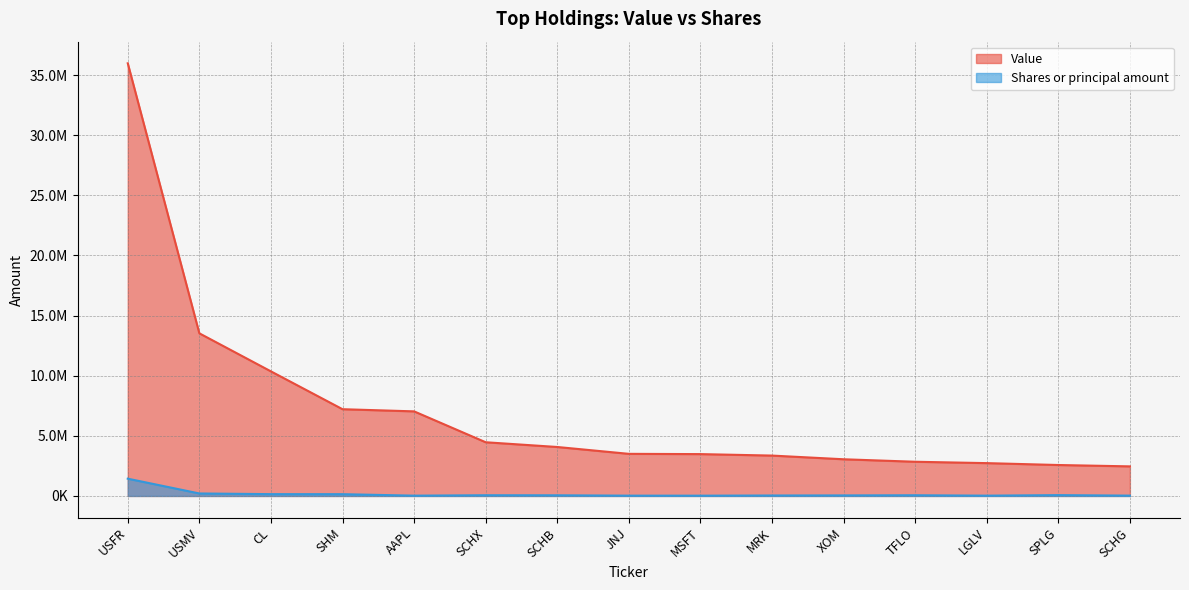

True or false: Value and Shares or principal amount cross at least once.

False